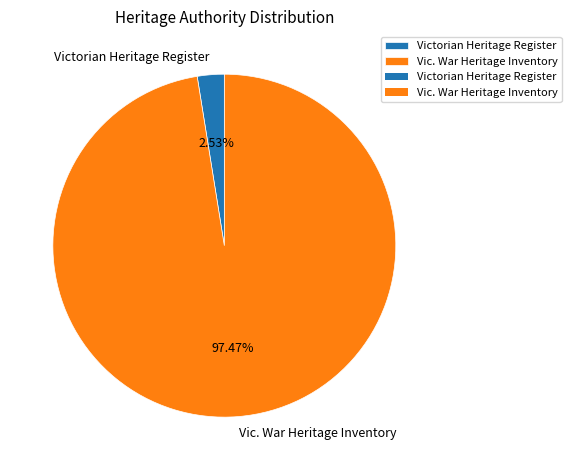

How many segments does this pie chart have?

2